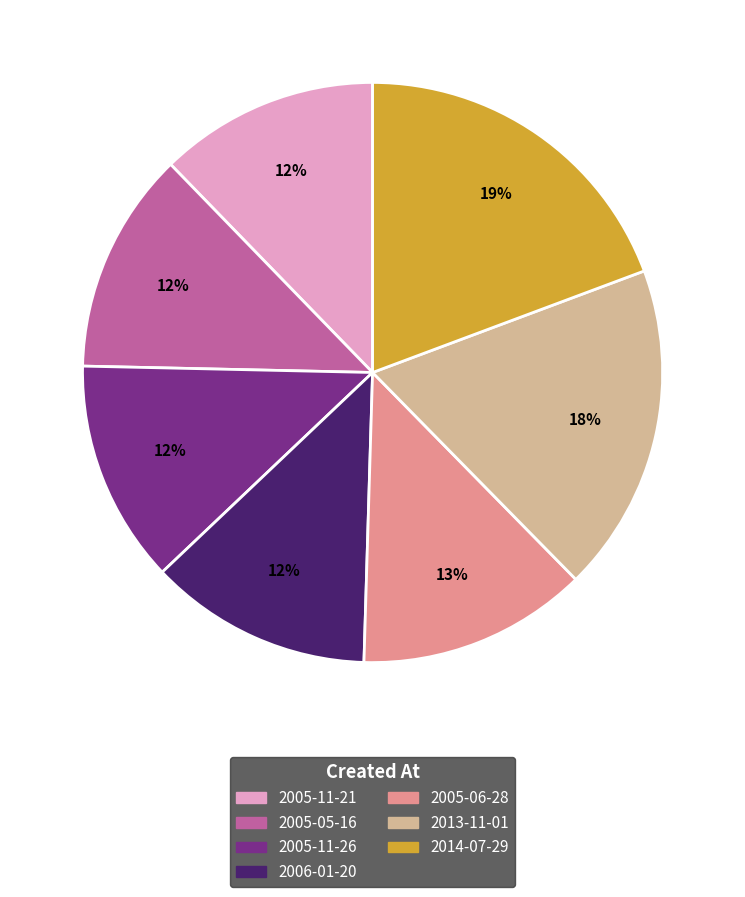

To the nearest percent, what is the combined percentage of 2014-07-29 and 2005-11-26?

32%